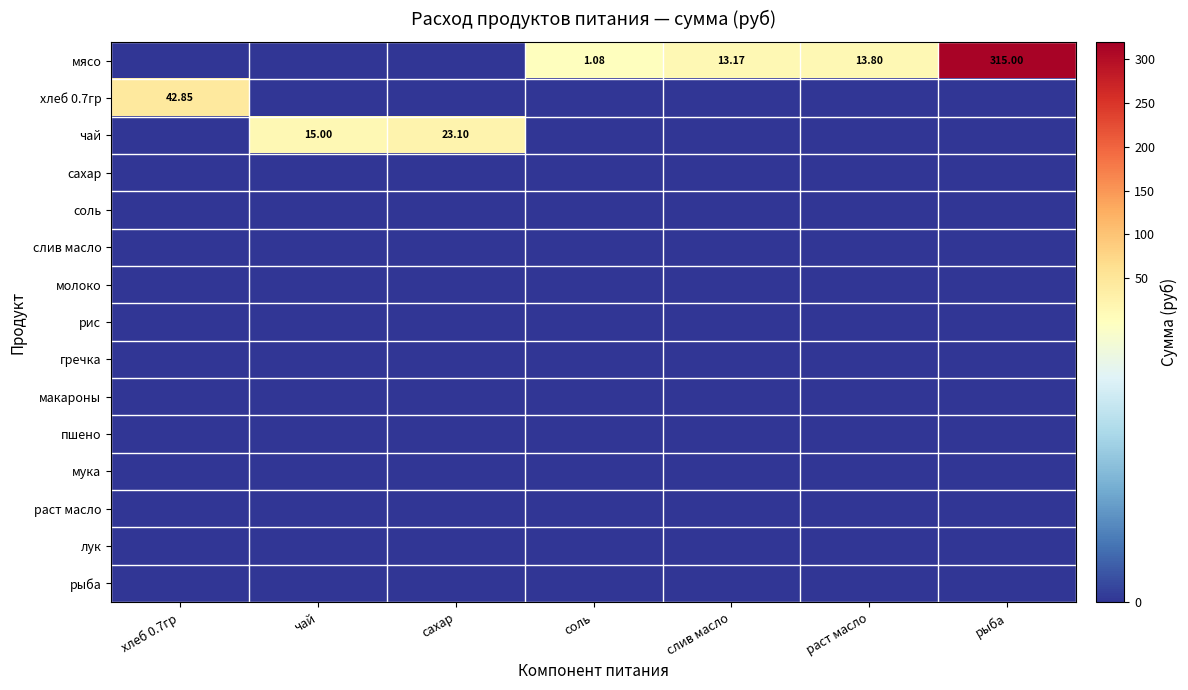

At which category is the sum across all series the highest?

рыба